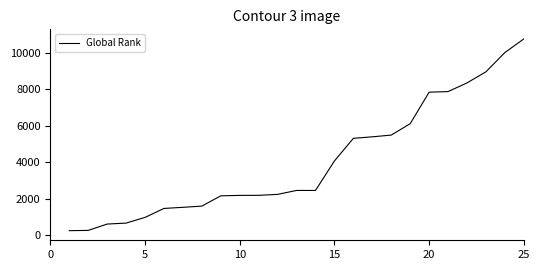

What is the smallest value displayed?

239